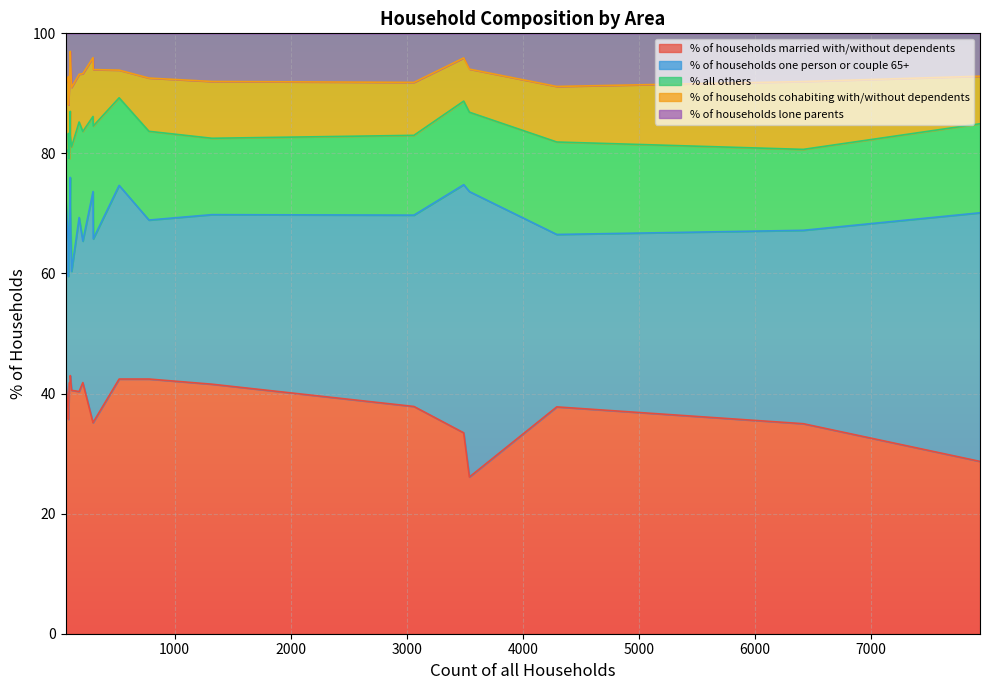

Is it true that % all others equals 6.9 at Horton?

False